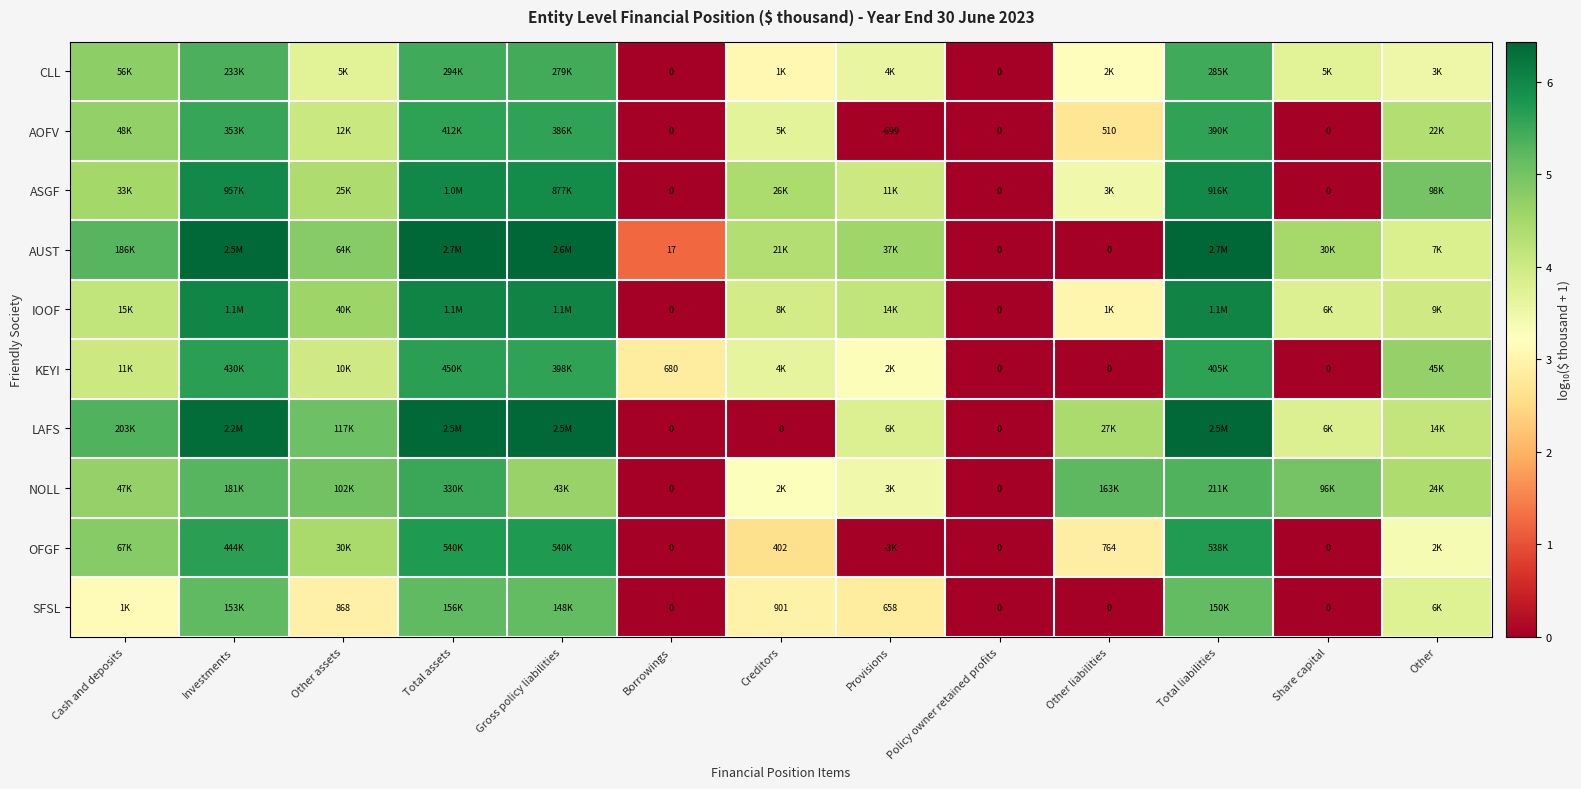

What is the difference between the second highest and minimum values in the SFSL series?

5.2